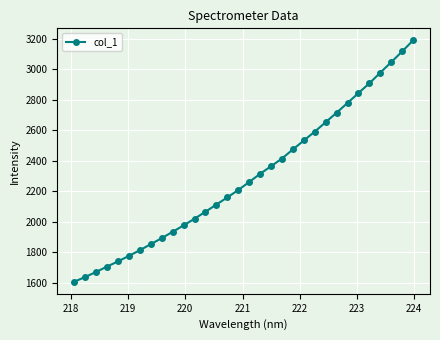

What is the value of the 23rd point from the left?

2591.0